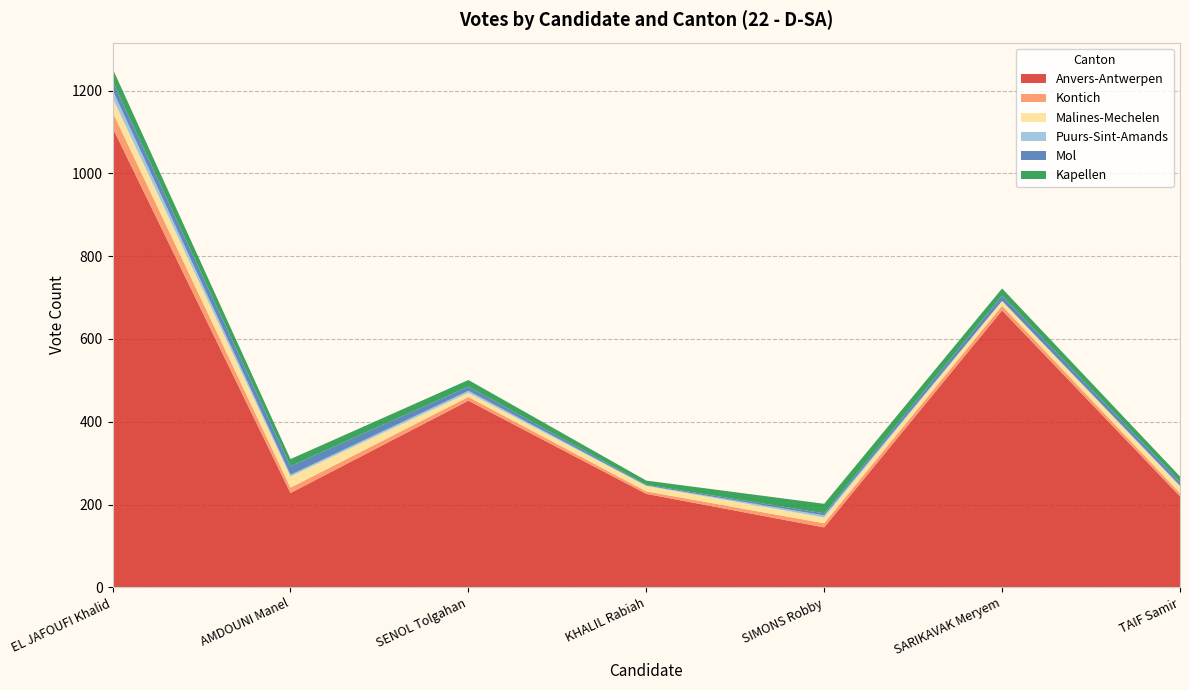

Reading right to left, transcribe all the data shown in this chart.

Anvers-Antwerpen: 220	669	145	226	451	228	1110
Kontich: 8	11	10	6	9	13	38
Malines-Mechelen: 16	12	14	13	10	27	34
Puurs-Sint-Amands: 2	0	5	1	5	4	19
Mol: 9	13	5	2	10	21	22
Kapellen: 13	17	23	10	16	17	30